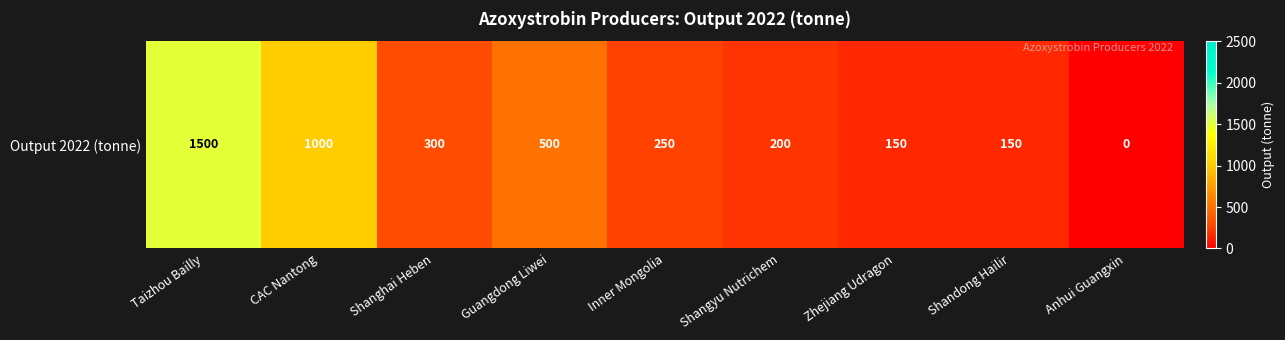

The chart shows a value of 827 at Taizhou Bailly. True or false?

False